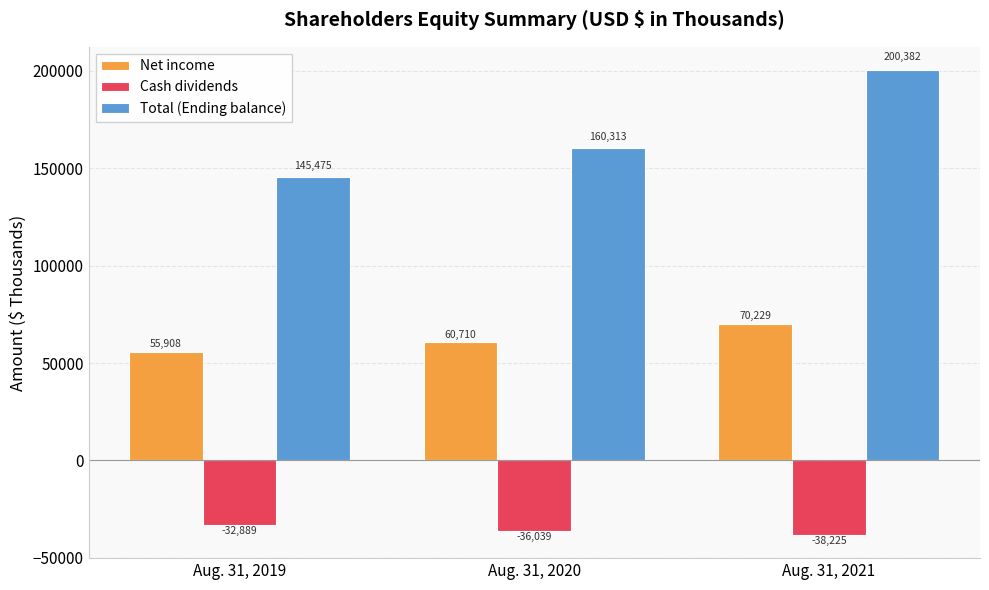

What is the sum of all Cash dividends values?

-107153